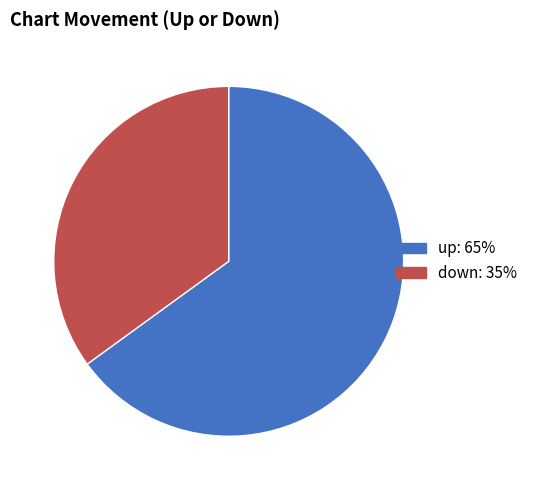

Is there a majority slice in this chart?

Yes